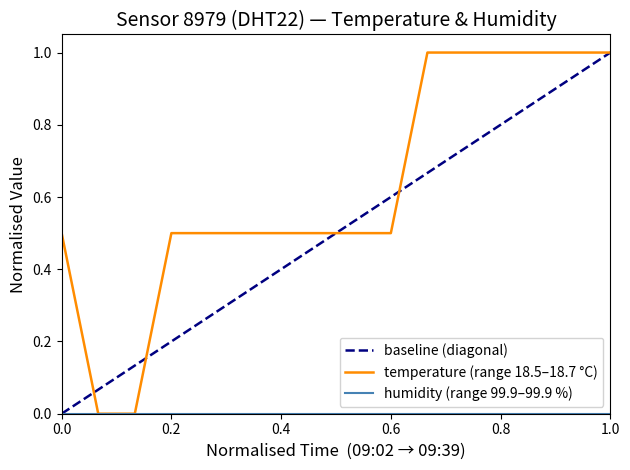

The chart shows a value of 1.5 at 09:26:55. True or false?

False